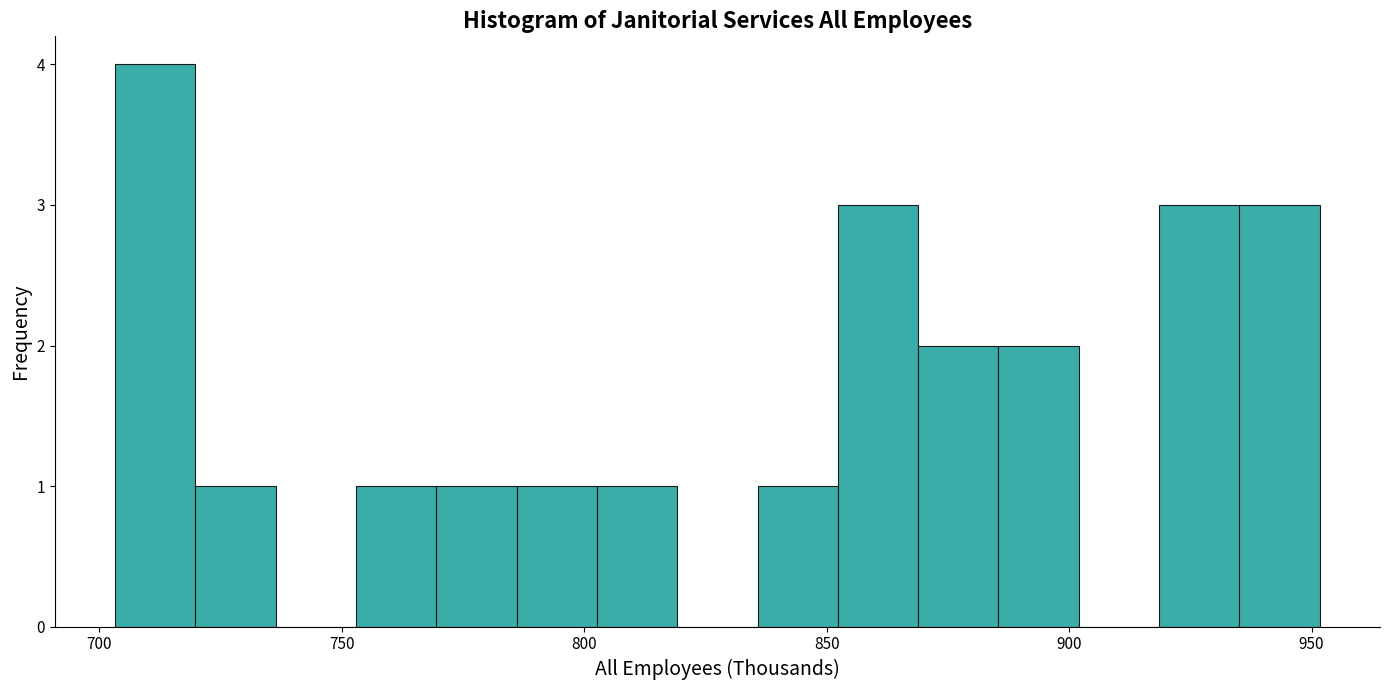

Around what value on the x-axis is the tallest bar? Give the approximate position of its centre, as read against the axis.

710